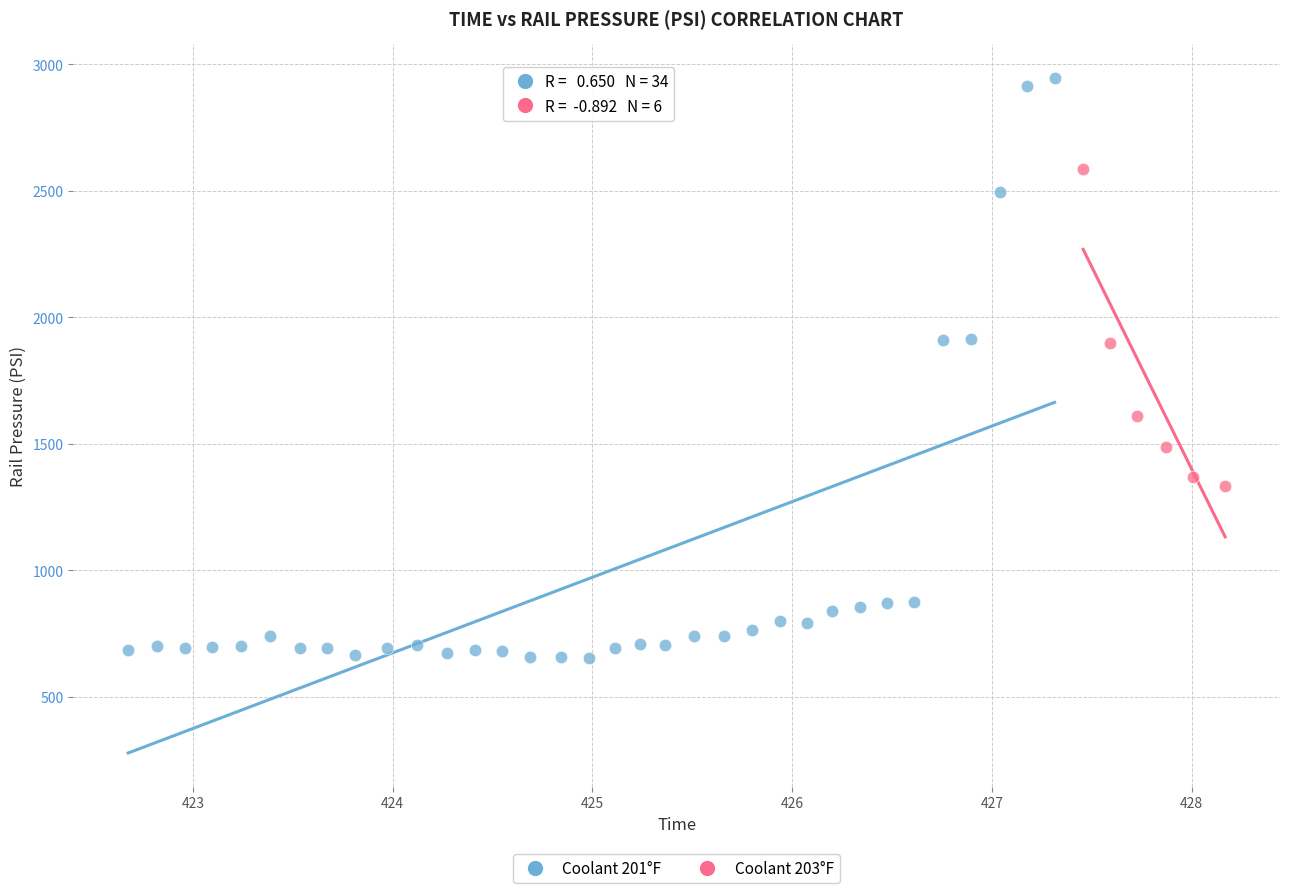

Which series reaches the maximum Y coordinate?

Coolant 201°F